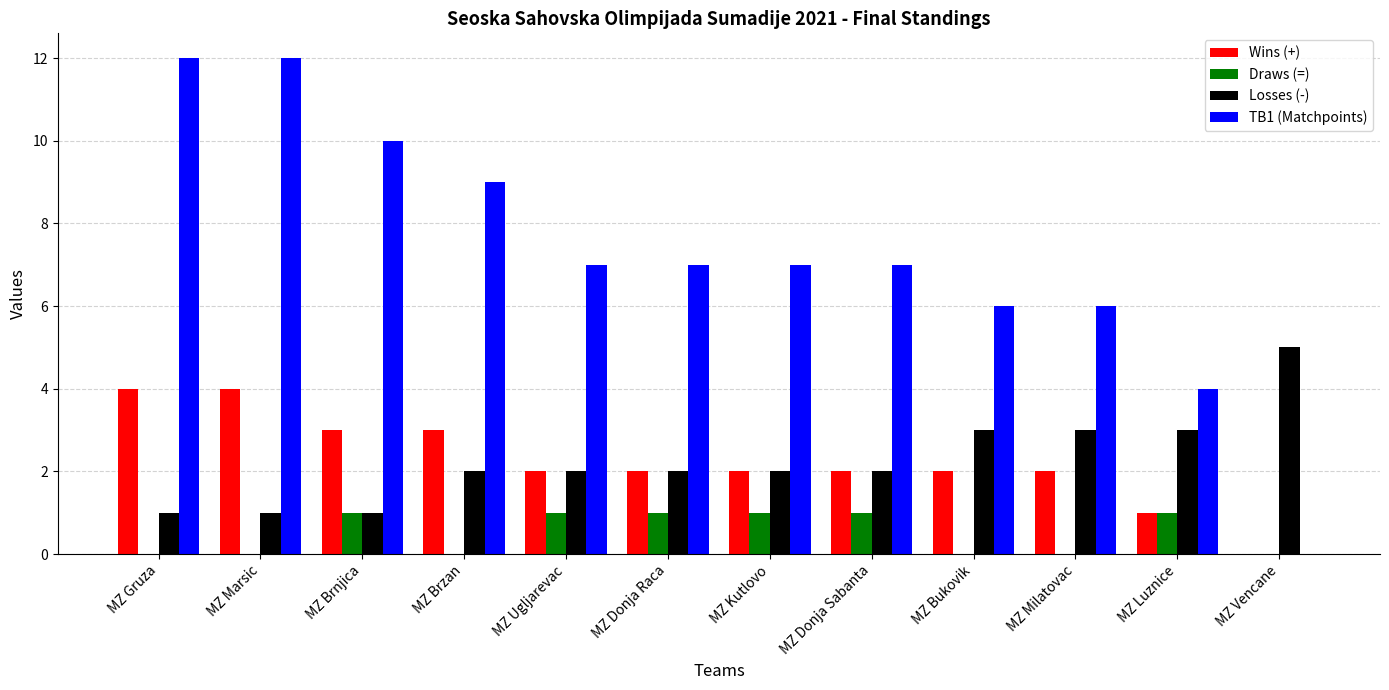

What is the maximum value shown in the chart?

12